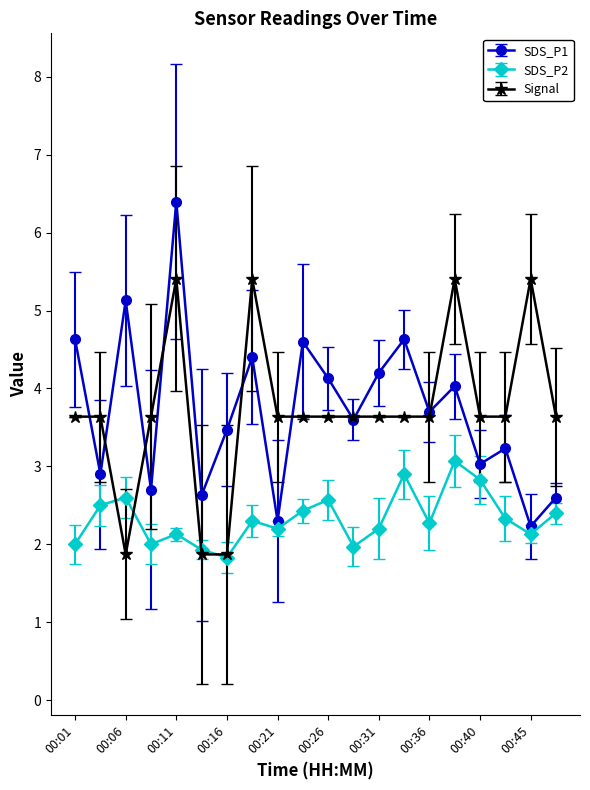

True or false: SDS_P1 and SDS_P2 intersect in this chart.

False